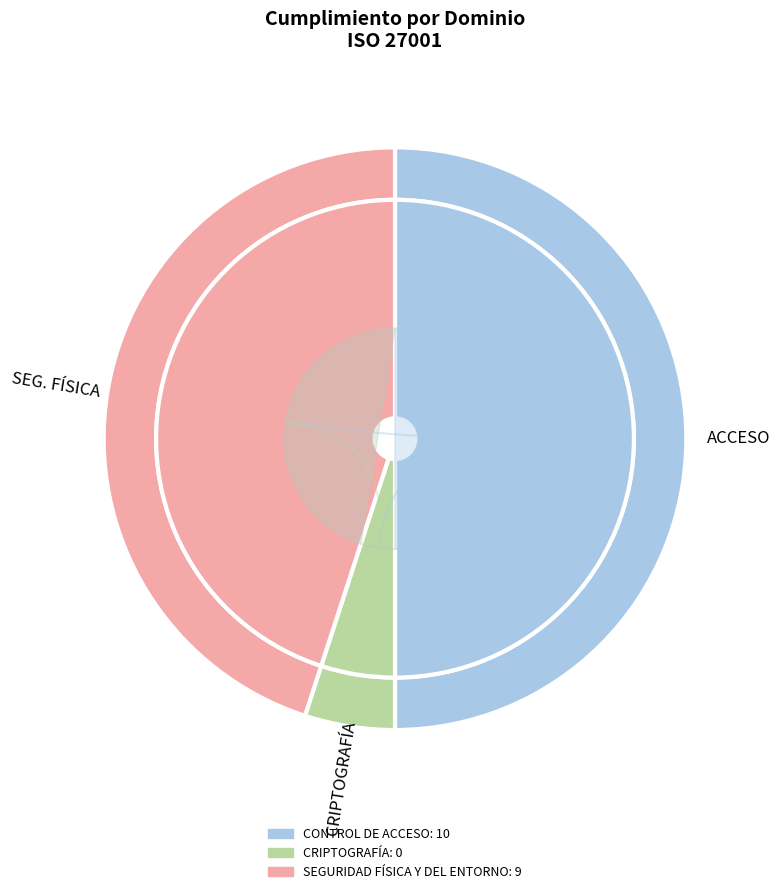

Which slice is the largest?

CONTROL DE ACCESO